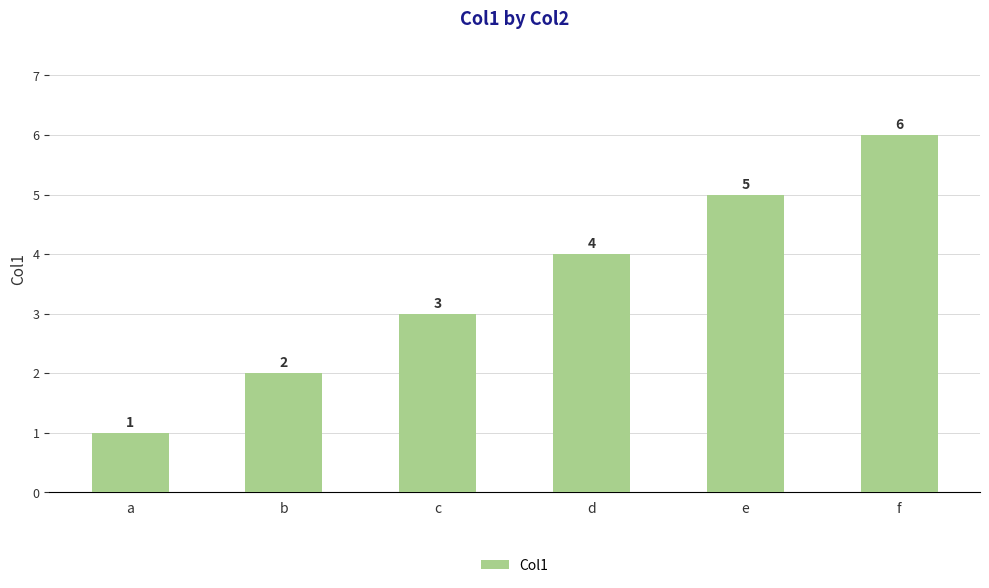

Which category has the highest value across all series?

f